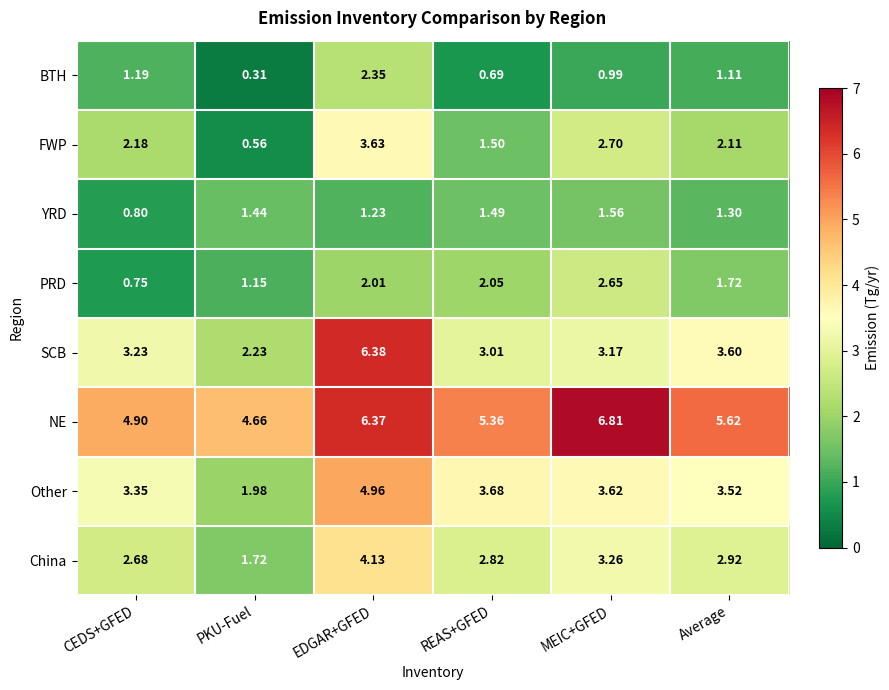

What is the difference between the highest and lowest values at Average?

4.5